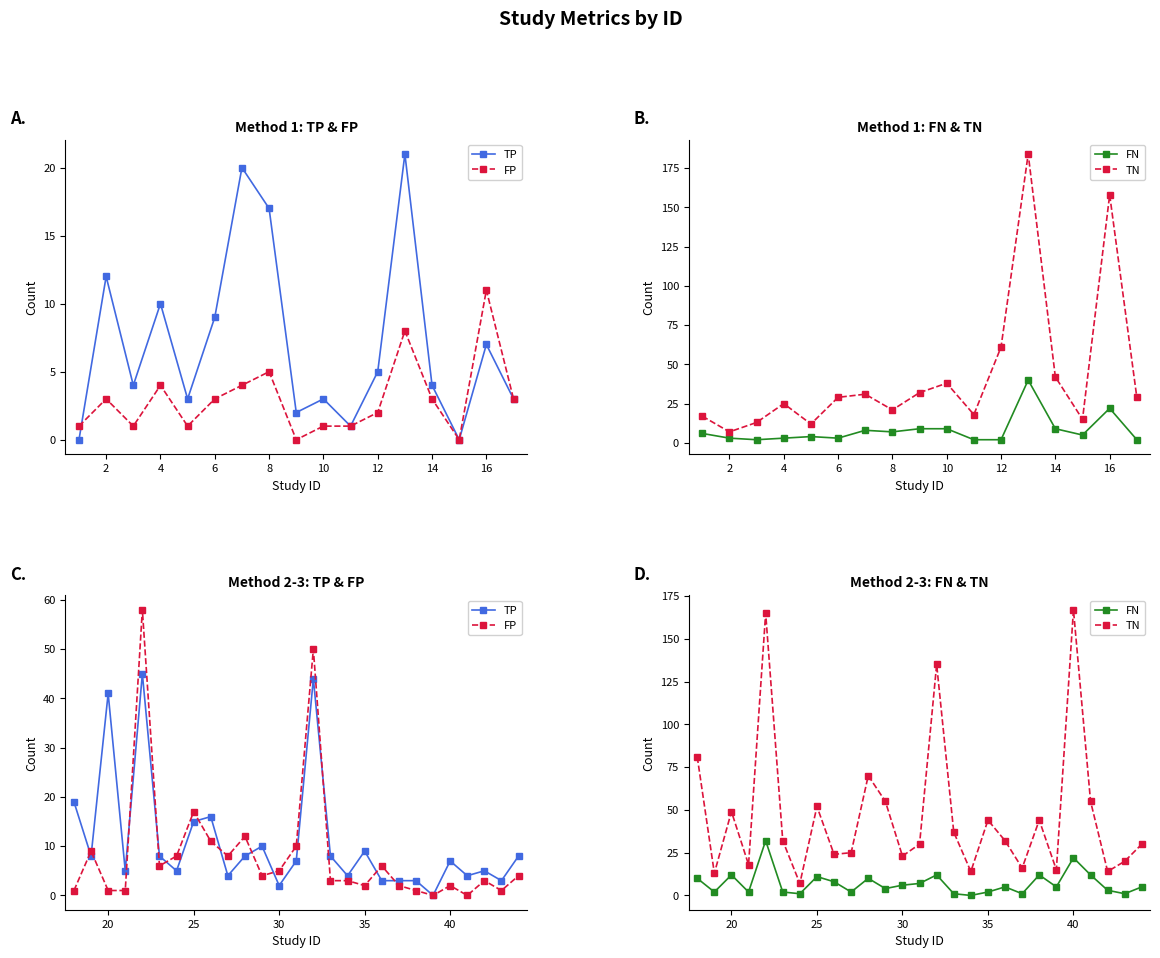

What are all the series names shown in the legend?

TP, FP, FN, TN